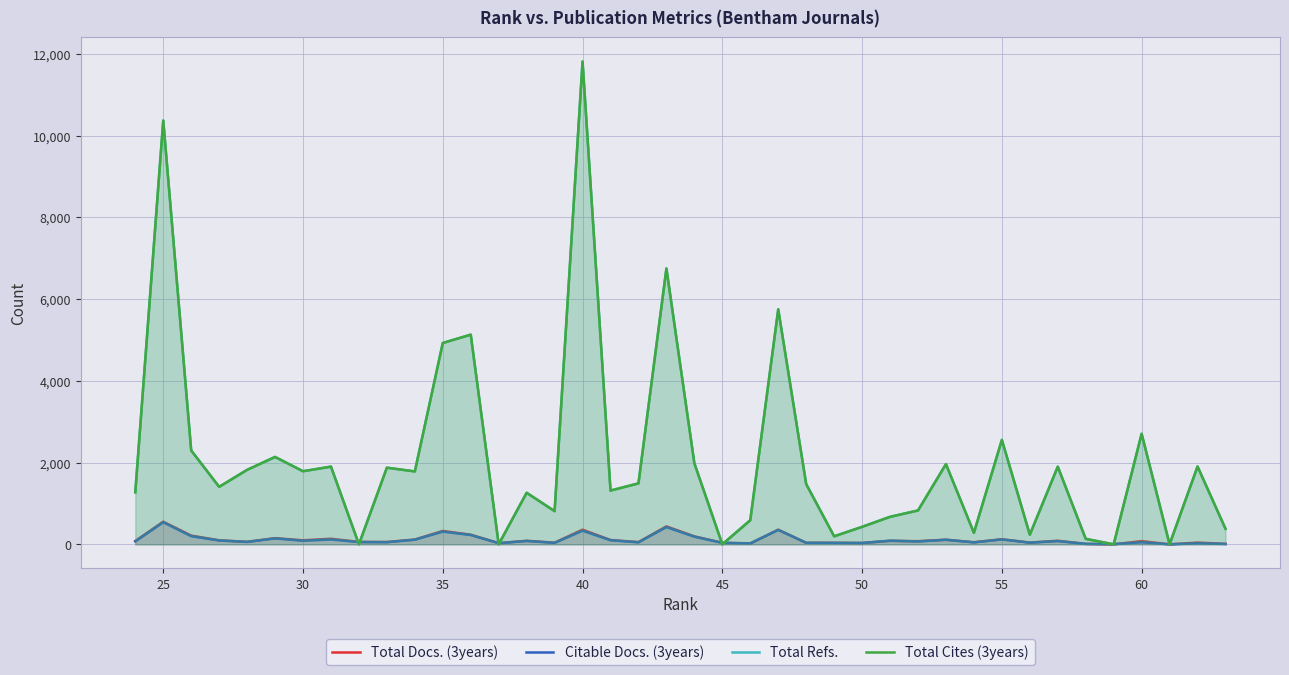

True or false: Total Cites (3years) has more than 1 points higher than both neighbors.

True